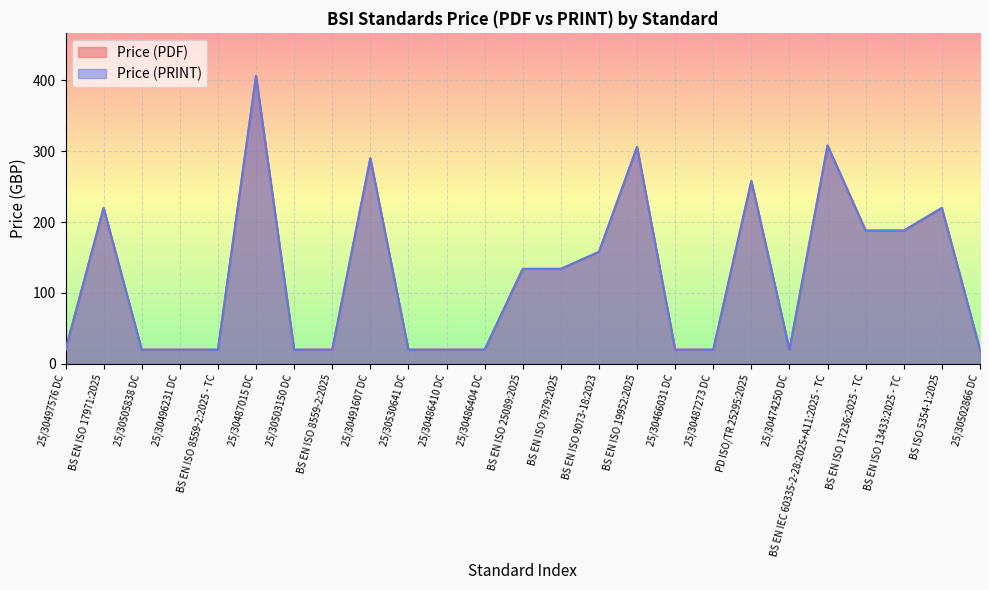

How many interior local peaks does the Price (PRINT) series have?

7